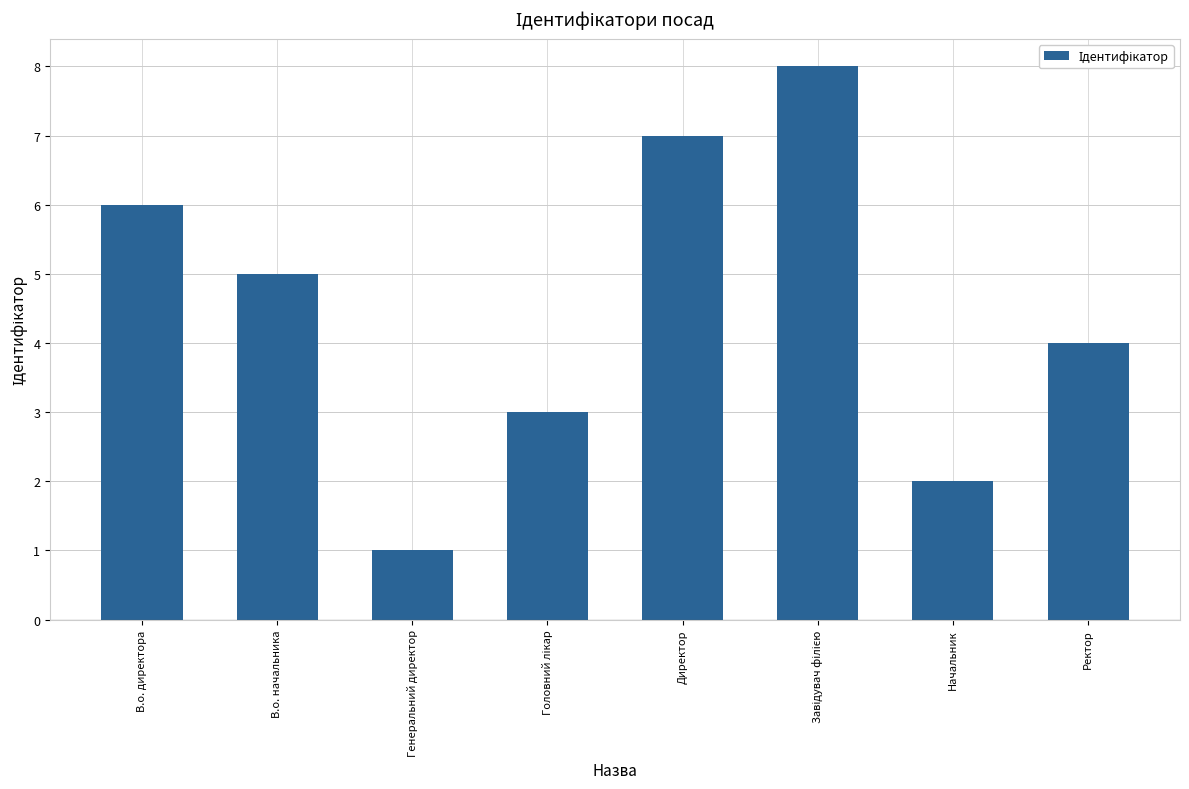

Are the bars horizontal?

No